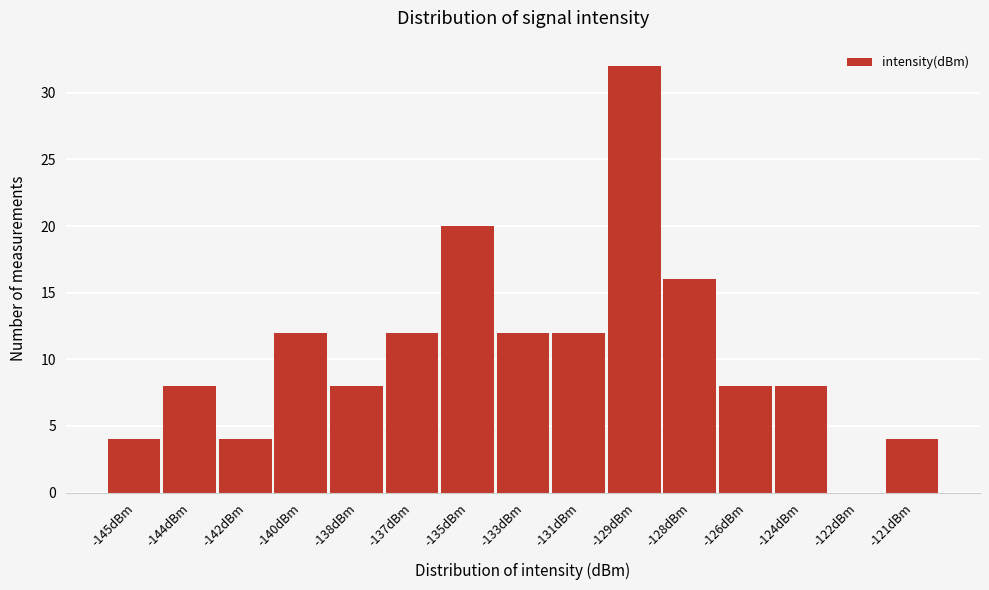

Reading left to right, transcribe all the data shown in this chart.

-145dBm=4	-144dBm=8	-142dBm=4	-140dBm=12	-138dBm=8	-137dBm=12	-135dBm=20	-133dBm=12	-131dBm=12	-129dBm=32	-128dBm=16	-126dBm=8	-124dBm=8	-122dBm=0	-121dBm=4